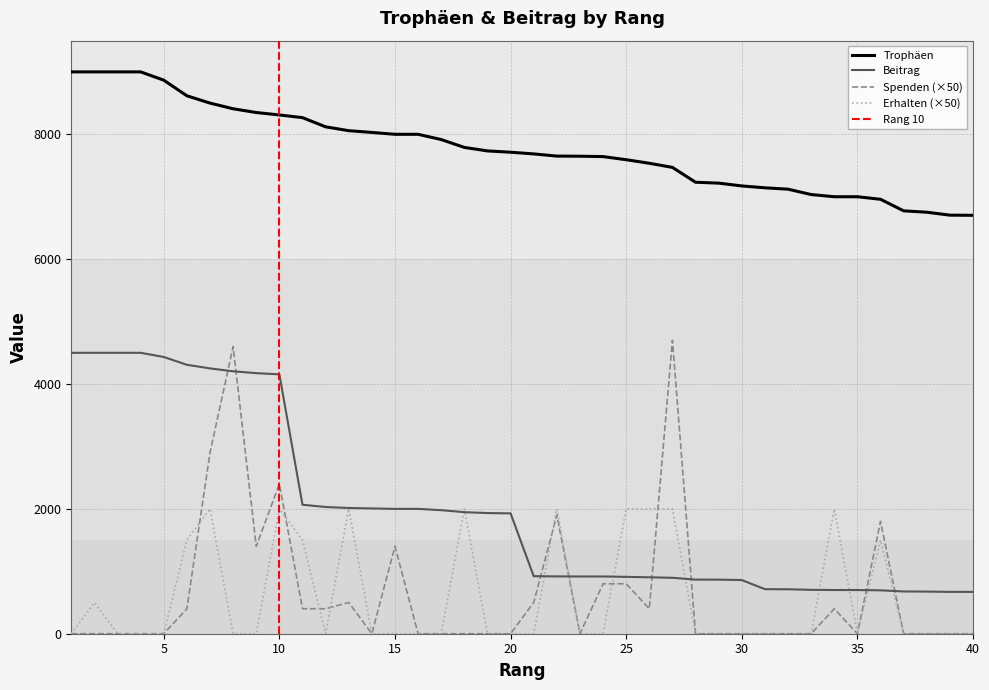

Rank the series at 28 from lowest to highest value.

Spenden, Erhalten, Beitrag, Trophäen